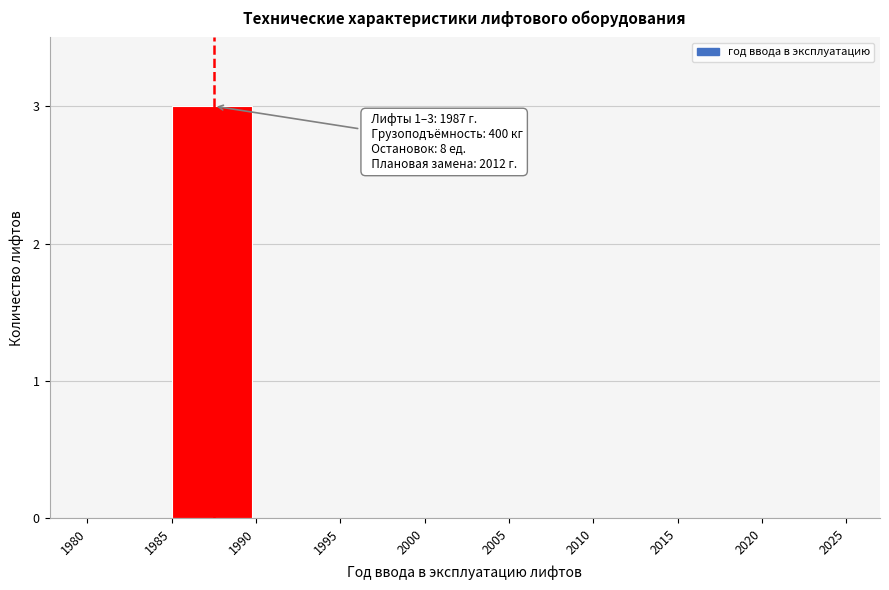

Reading left to right, extract all data points from this chart.

1980=0	1985=3	1990=0	1995=0	2000=0	2005=0	2010=0	2015=0	2020=0